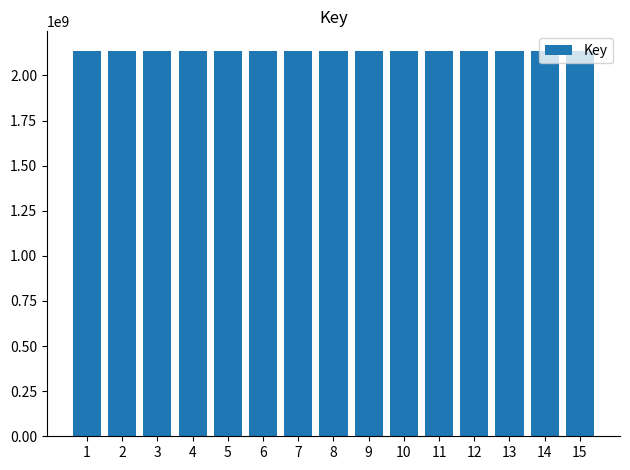

What is the value of the 13th bar from the left?

2137684965